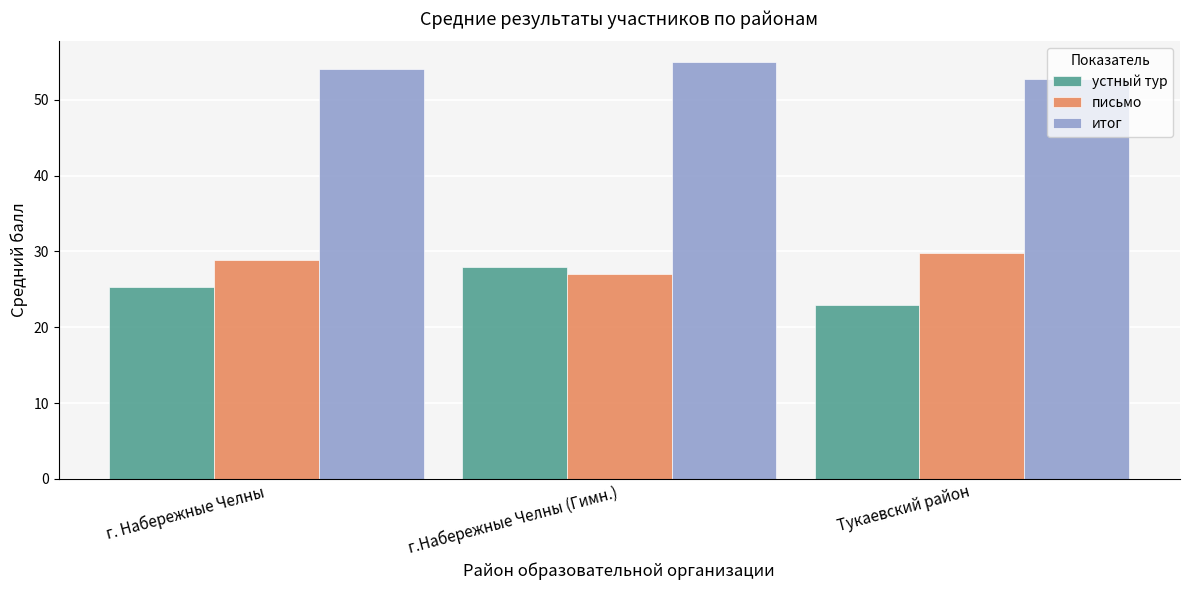

What is the total value across all series at Тукаевский район?

105.5